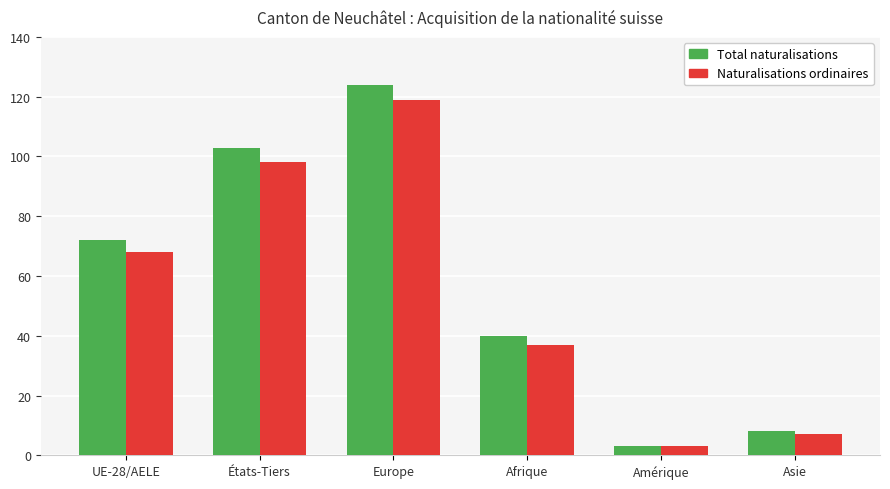

How many bars are there in total?

12